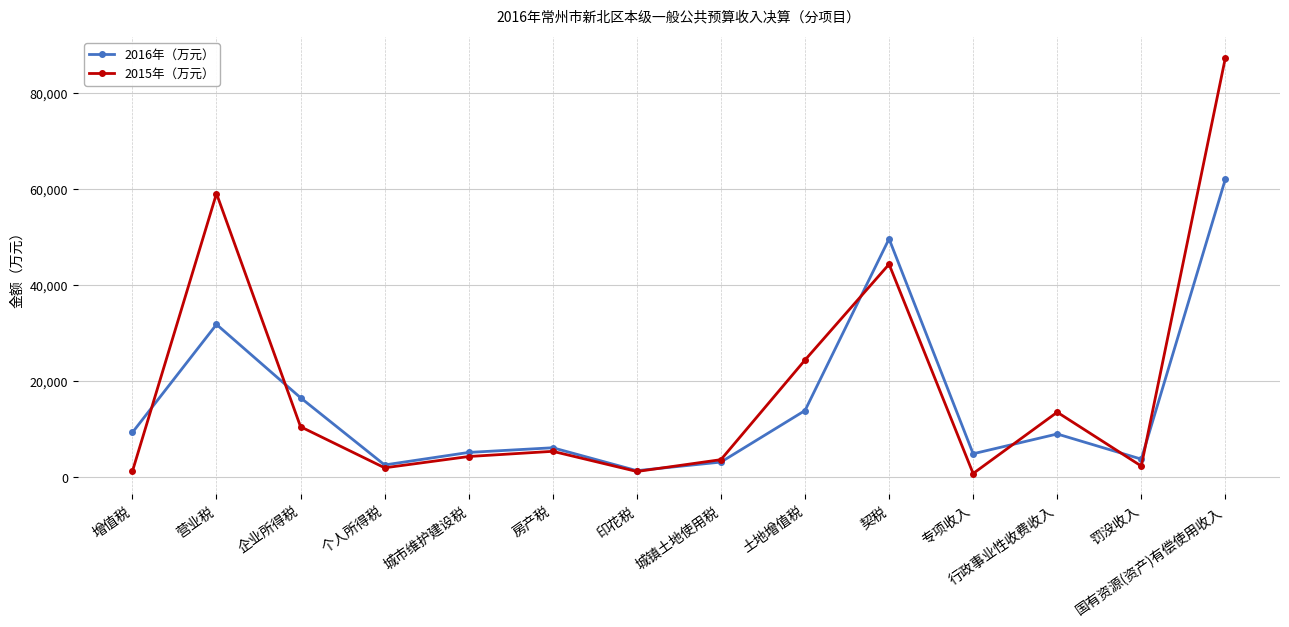

Which series has the largest range (max minus min)?

2015年（万元）